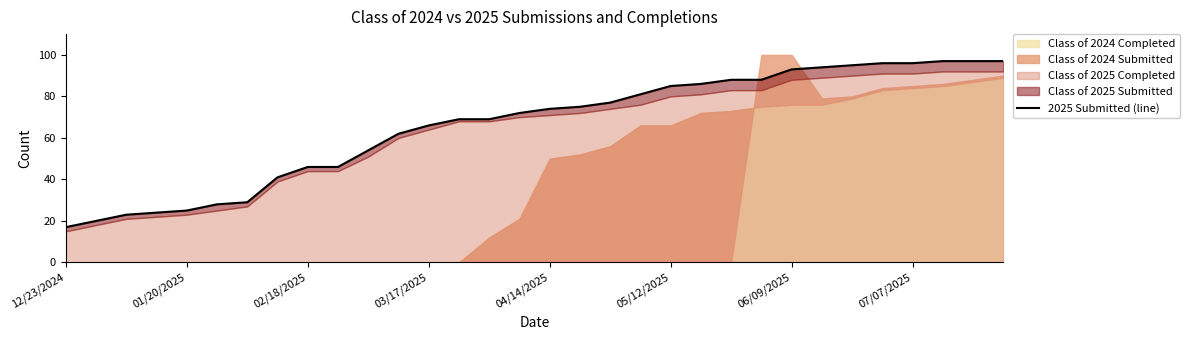

What is the change in value from 23 to 28?

+8